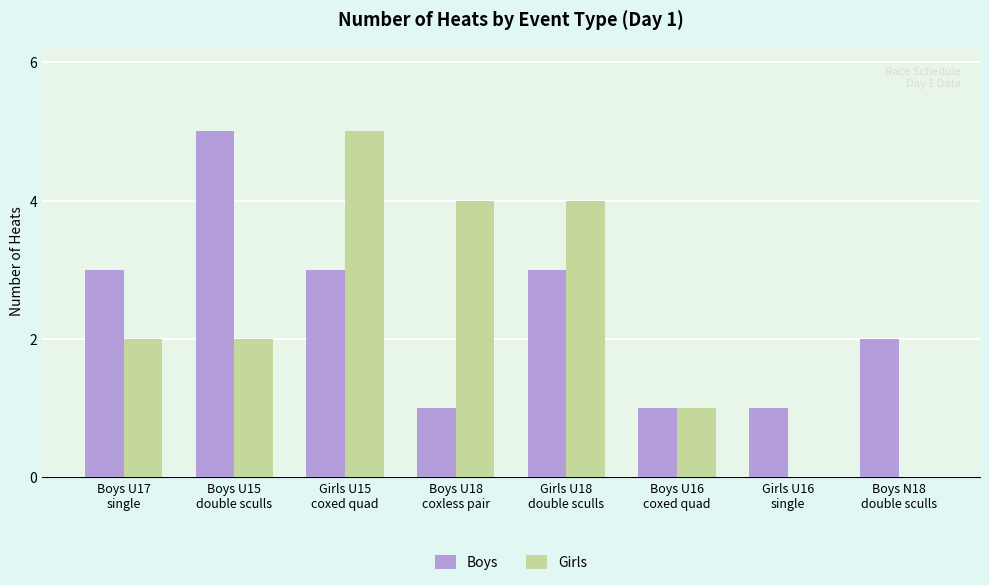

What is the maximum value for Boys?

5